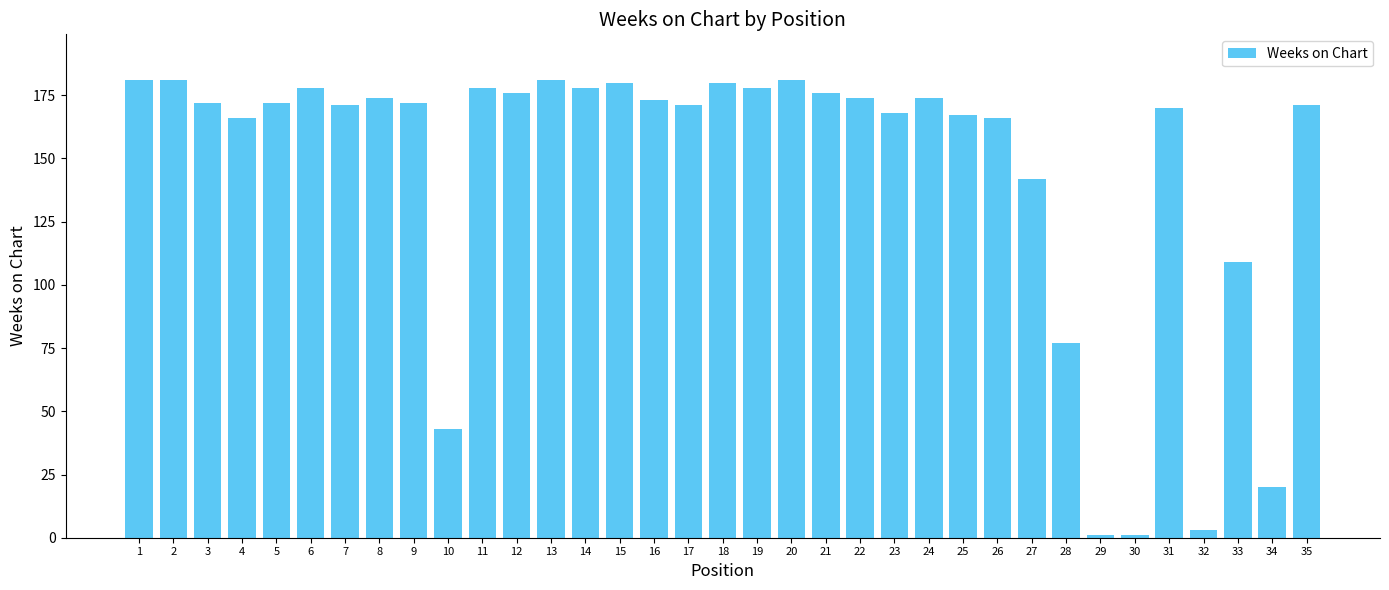

True or false: the data shows 172 at 9.

True